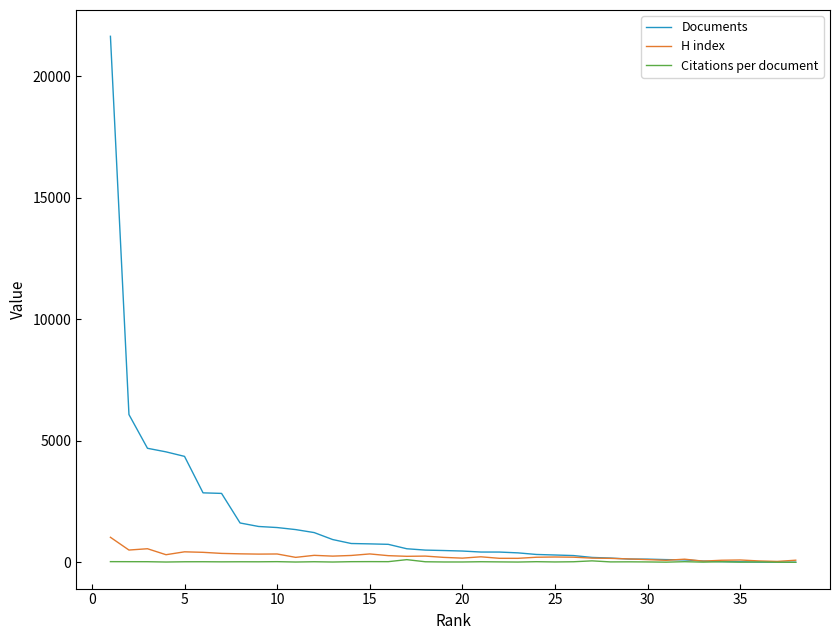

Which series has the largest total across all categories?

Documents